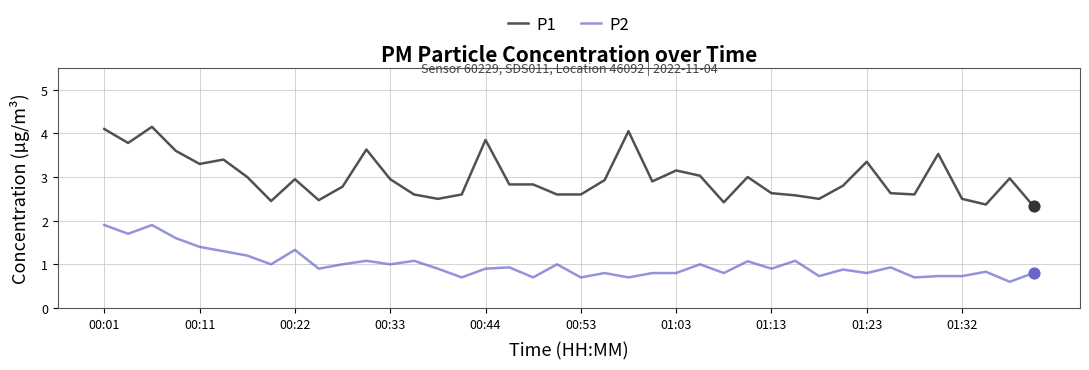

At how many categories does at least one series exceed 2?

40